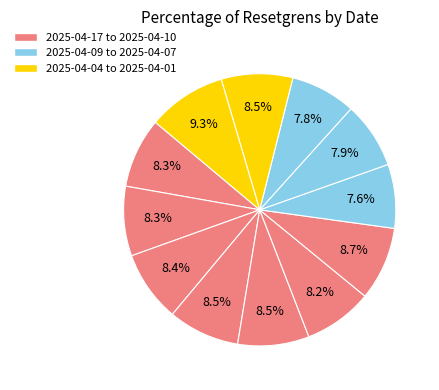

Count the number of slices in the pie.

12